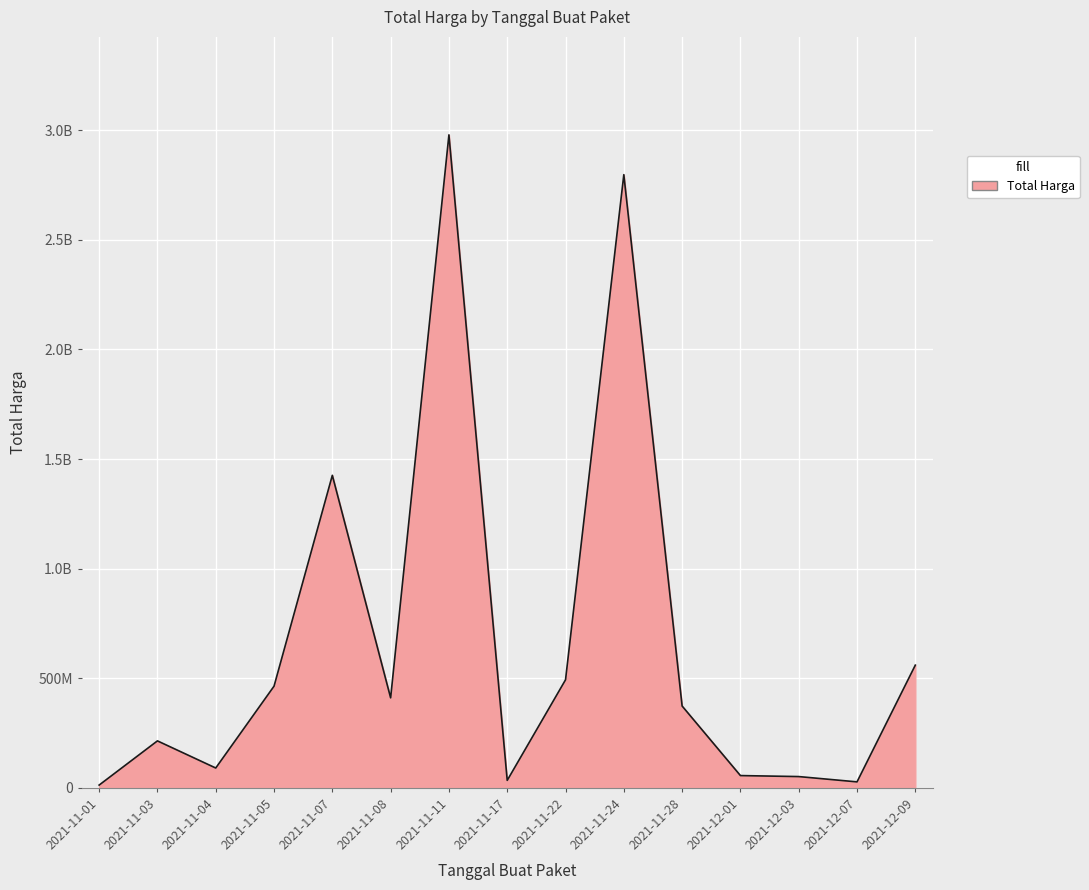

Does the chart display data point markers on the line(s)?

No